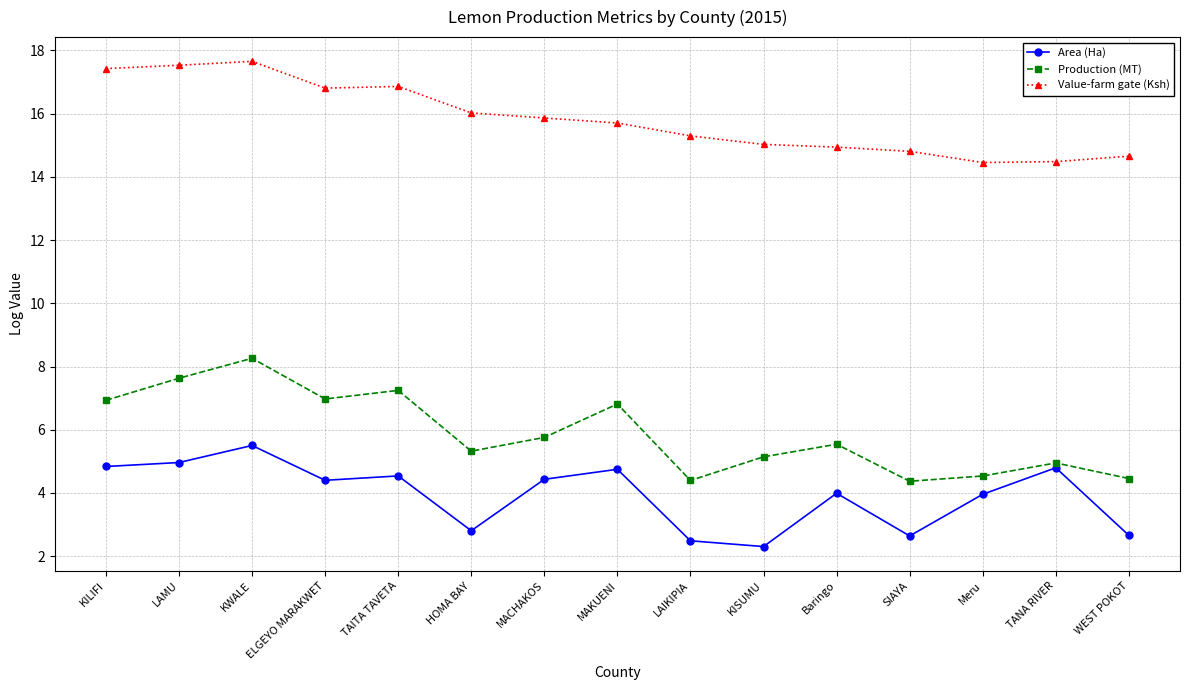

What is the difference between the Area (Ha) values at MAKUENI and LAMU?

0.2